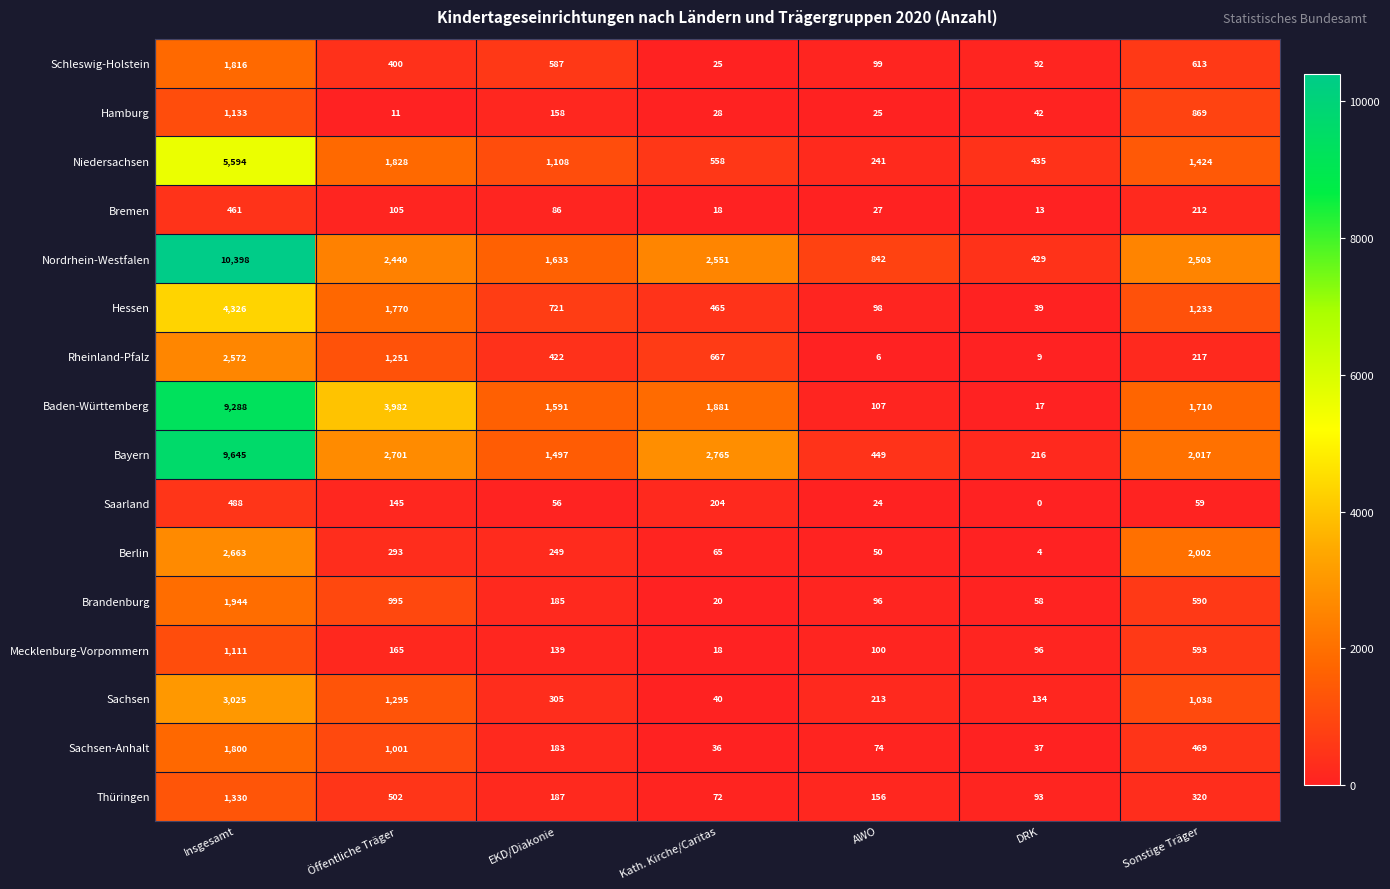

What is the maximum value shown in the chart?

10398